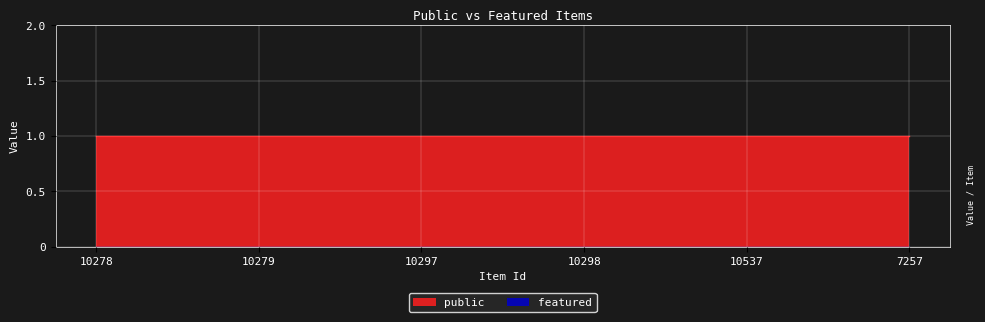

Is the value of public at 10297 greater than the value of featured at 10297?

Yes